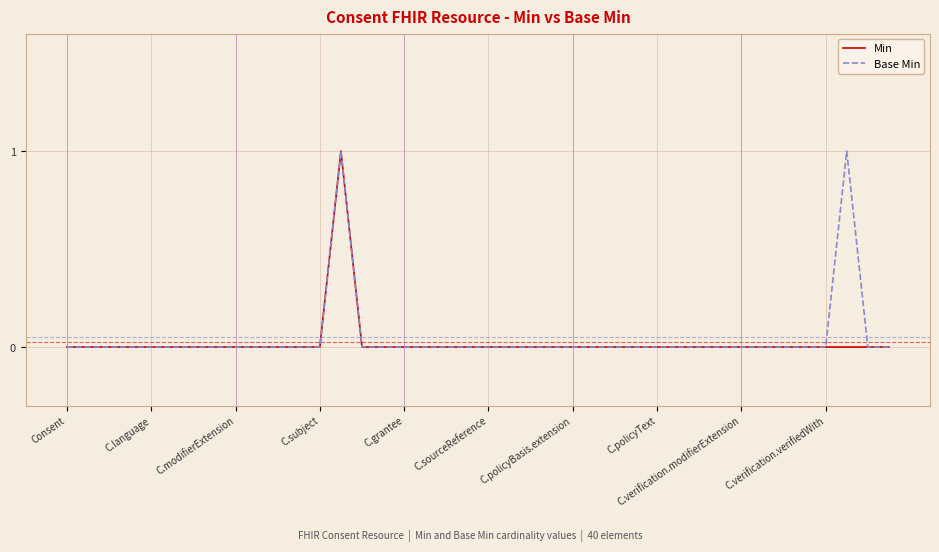

What are all the series names shown in the legend?

Min, Base Min